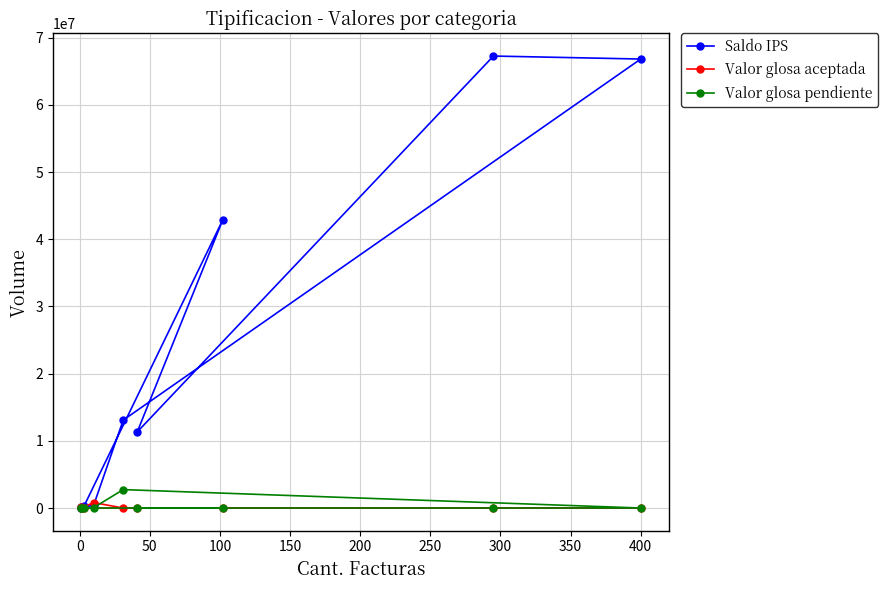

Reading right to left, what are all the values shown in this chart?

Saldo IPS: 26214	444886	13081019	66837640	67285172	11322330	42892394	252400	110000
Valor glosa aceptada: 0	807000	0	0	0	0	0	0	110000
Valor glosa pendiente: 0	64500	2740900	0	0	0	0	0	0